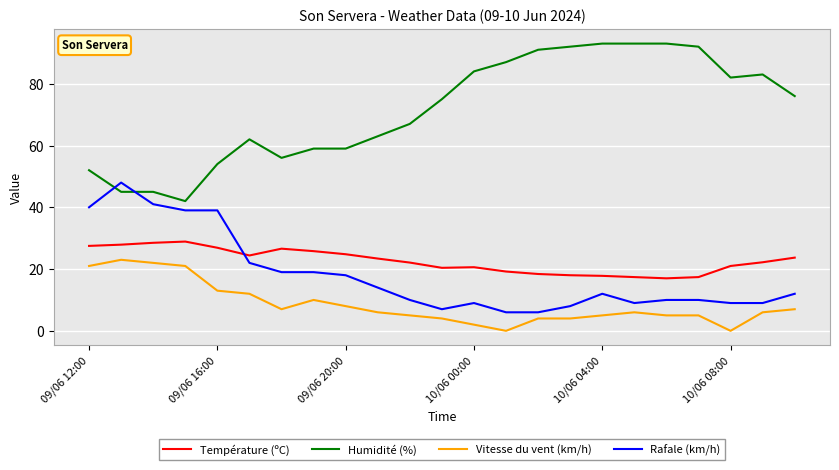

True or false: Humidité (%) and Température (ºC) cross at least once.

False